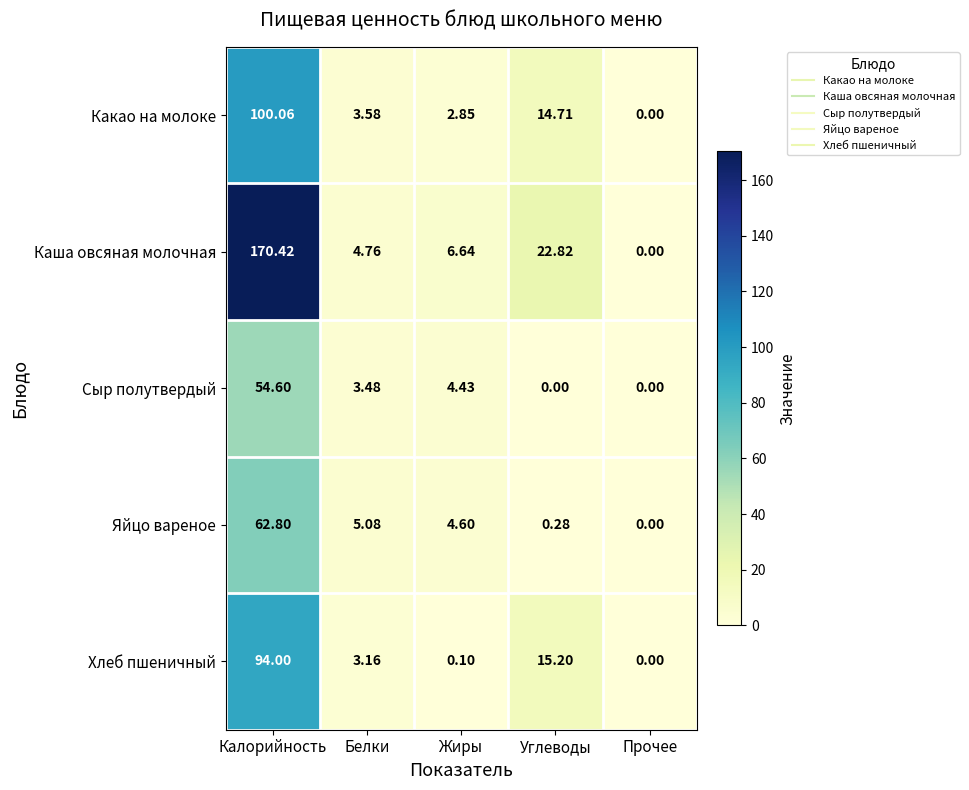

Count the number of data series in this chart.

5